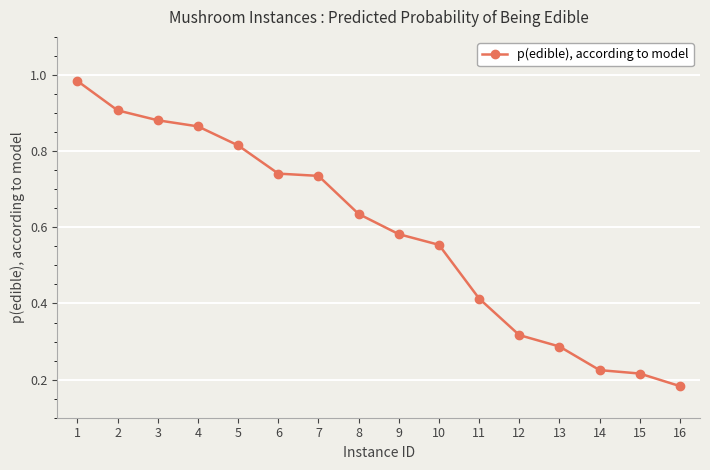

At which label is the value closest to 0?

16